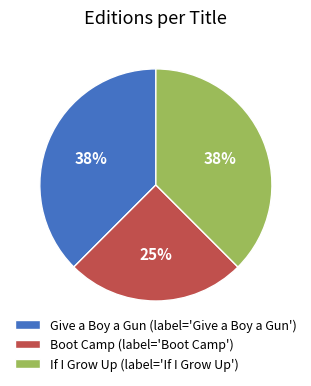

Combined, do Give a Boy a Gun (label='Give a Boy a Gun') and Boot Camp (label='Boot Camp') account for over 50%?

Yes